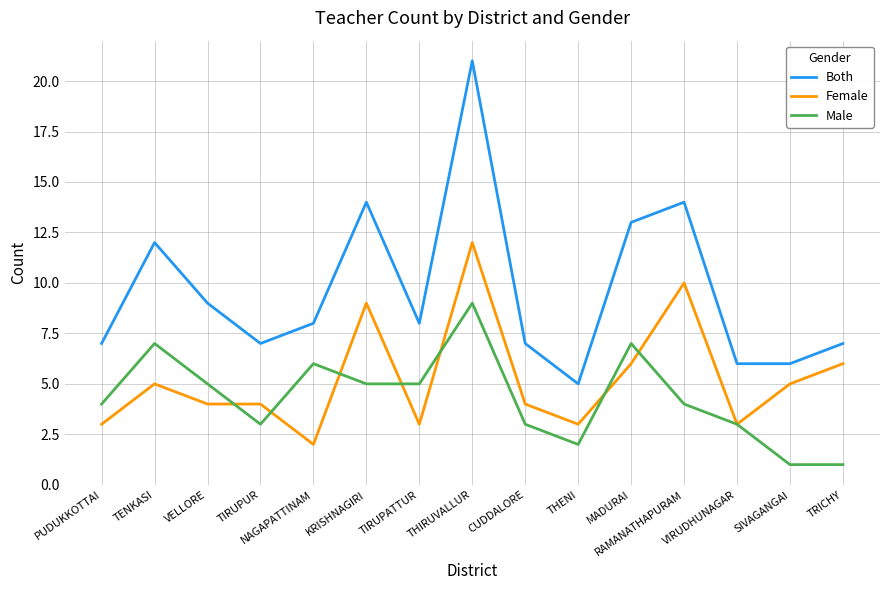

Reading left to right, what are all the values shown in this chart?

Both: 7	12	9	7	8	14	8	21	7	5	13	14	6	6	7
Female: 3	5	4	4	2	9	3	12	4	3	6	10	3	5	6
Male: 4	7	5	3	6	5	5	9	3	2	7	4	3	1	1